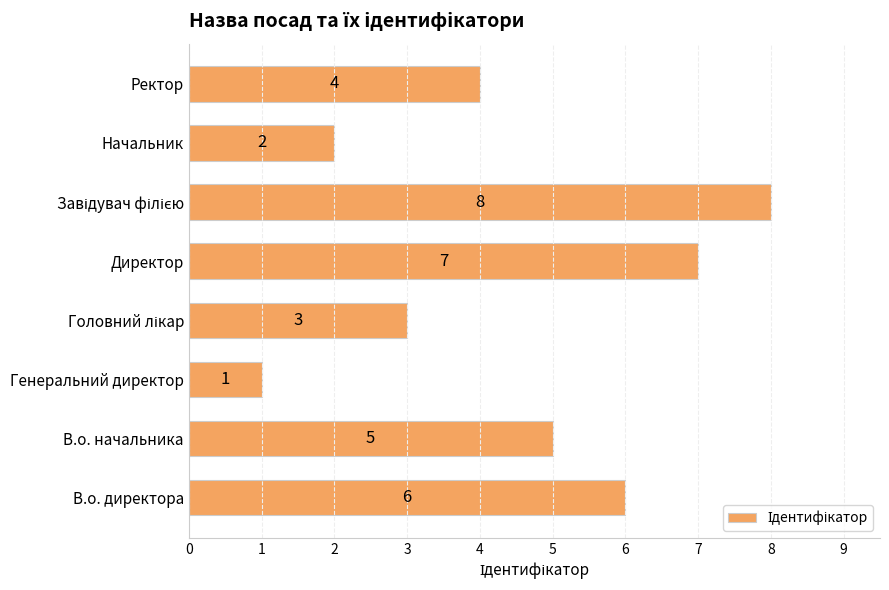

How many values are between 3 and 7?

5